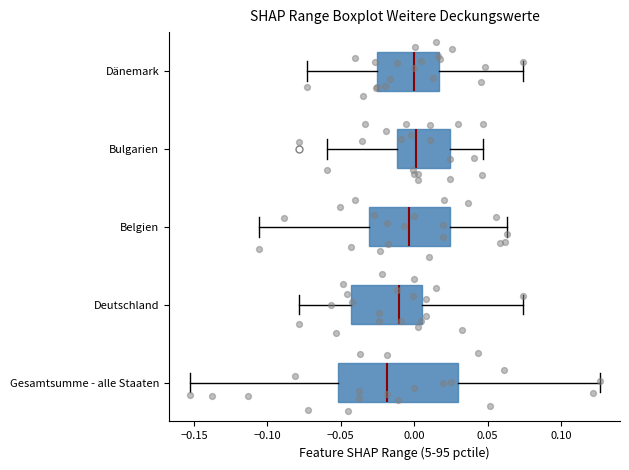

Which box's median line is the furthest to the left?

Gesamtsumme - alle Staaten